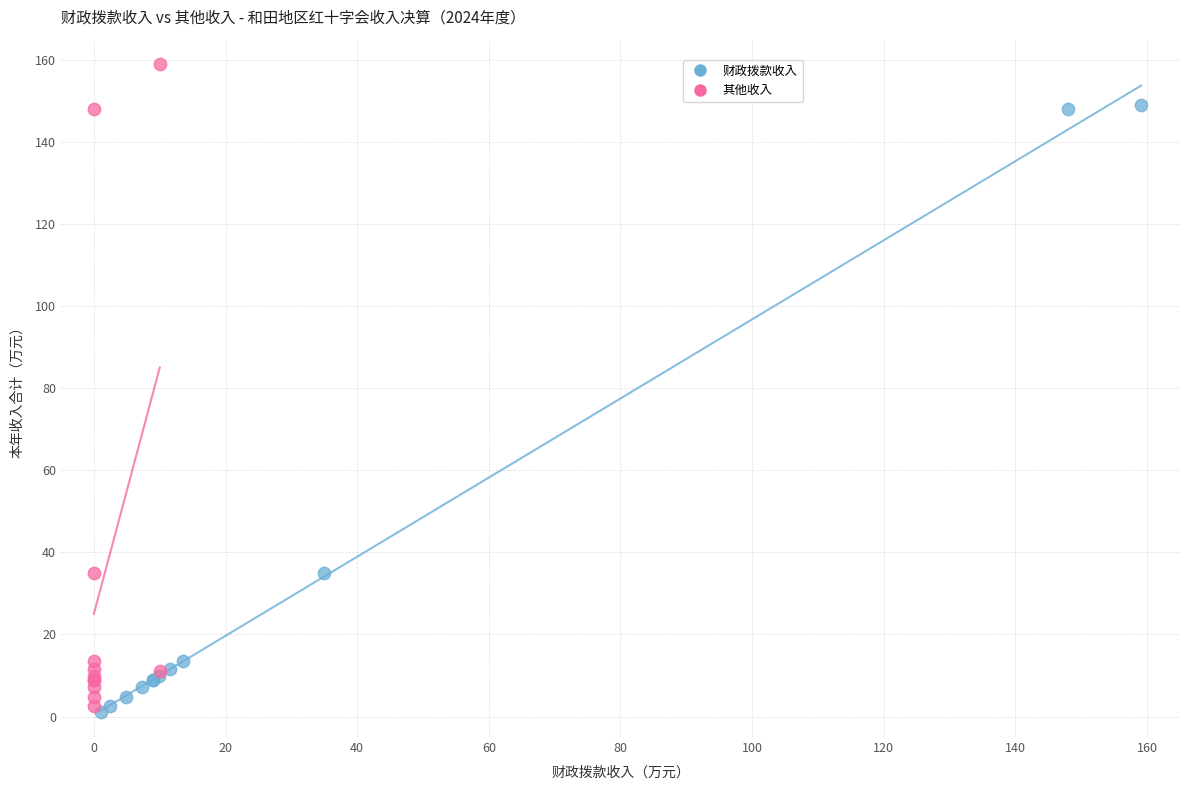

Which series reaches the maximum Y coordinate?

其他收入